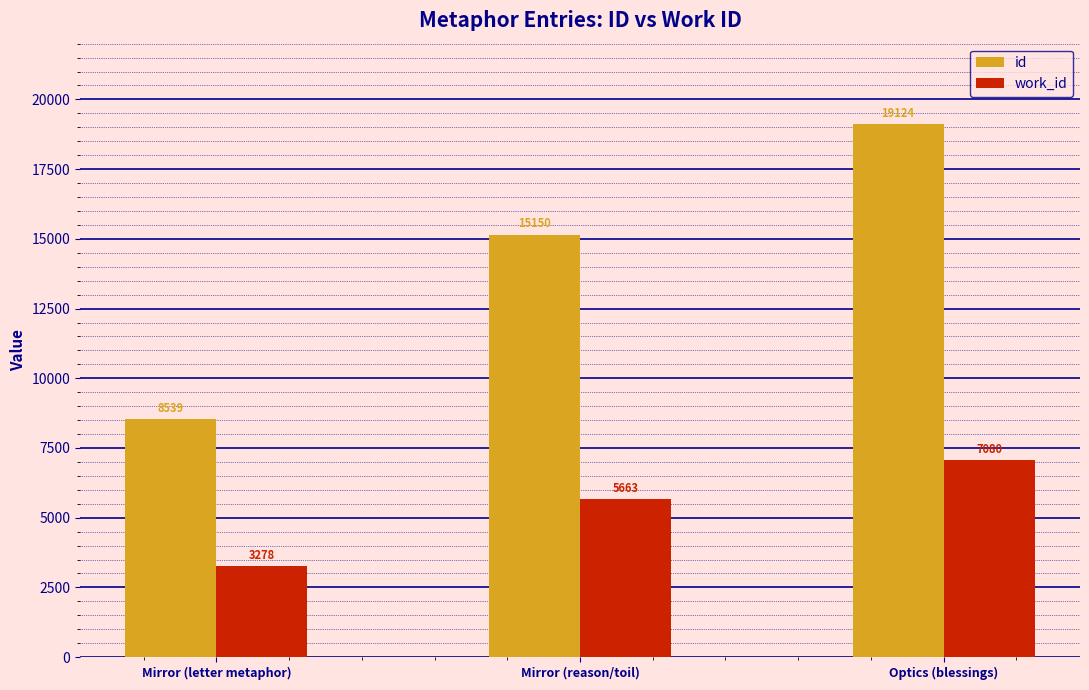

How many bars are there in total?

6